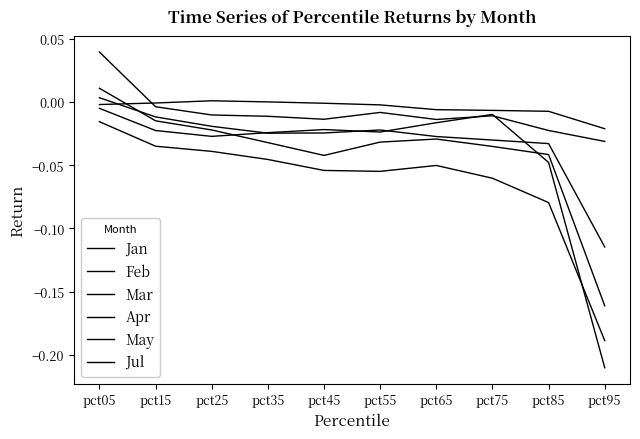

True or false: Jan and May intersect in this chart.

False